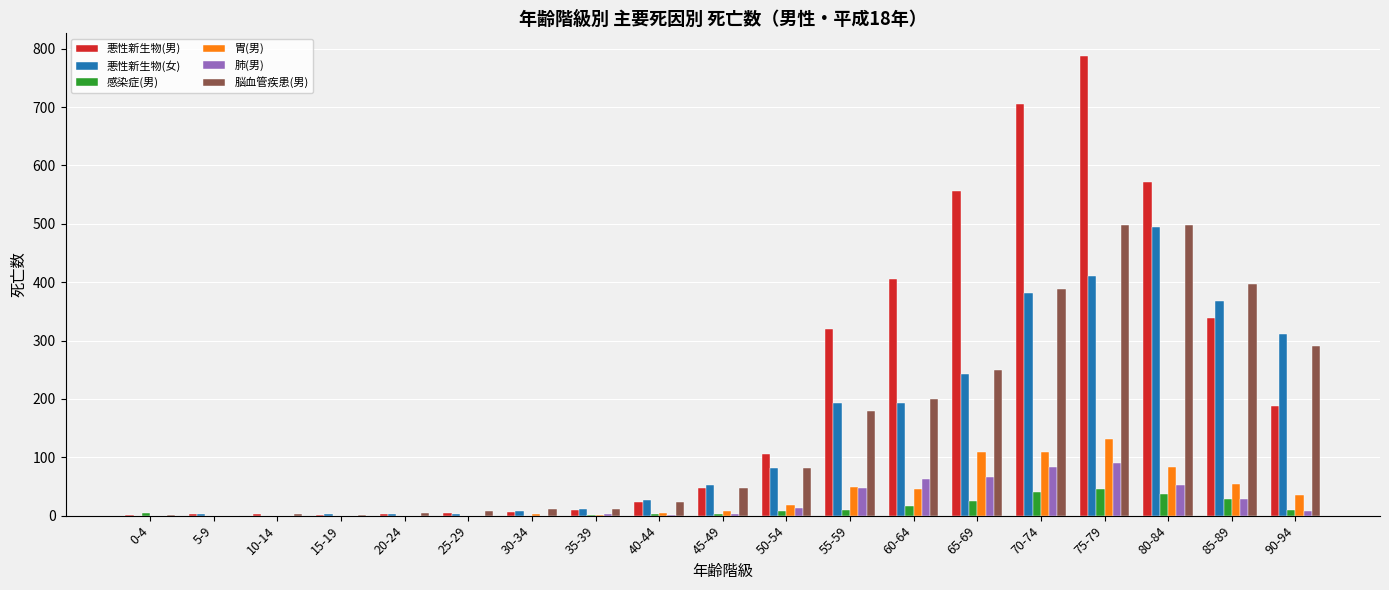

The 悪性新生物(男) series shows 1 at 15-19. True or false?

True